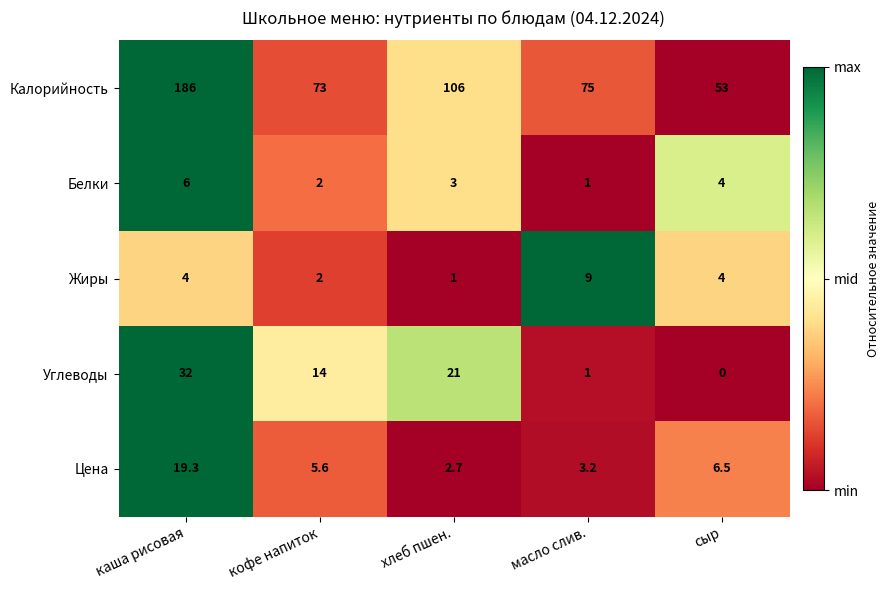

Count the number of categories in the chart.

5